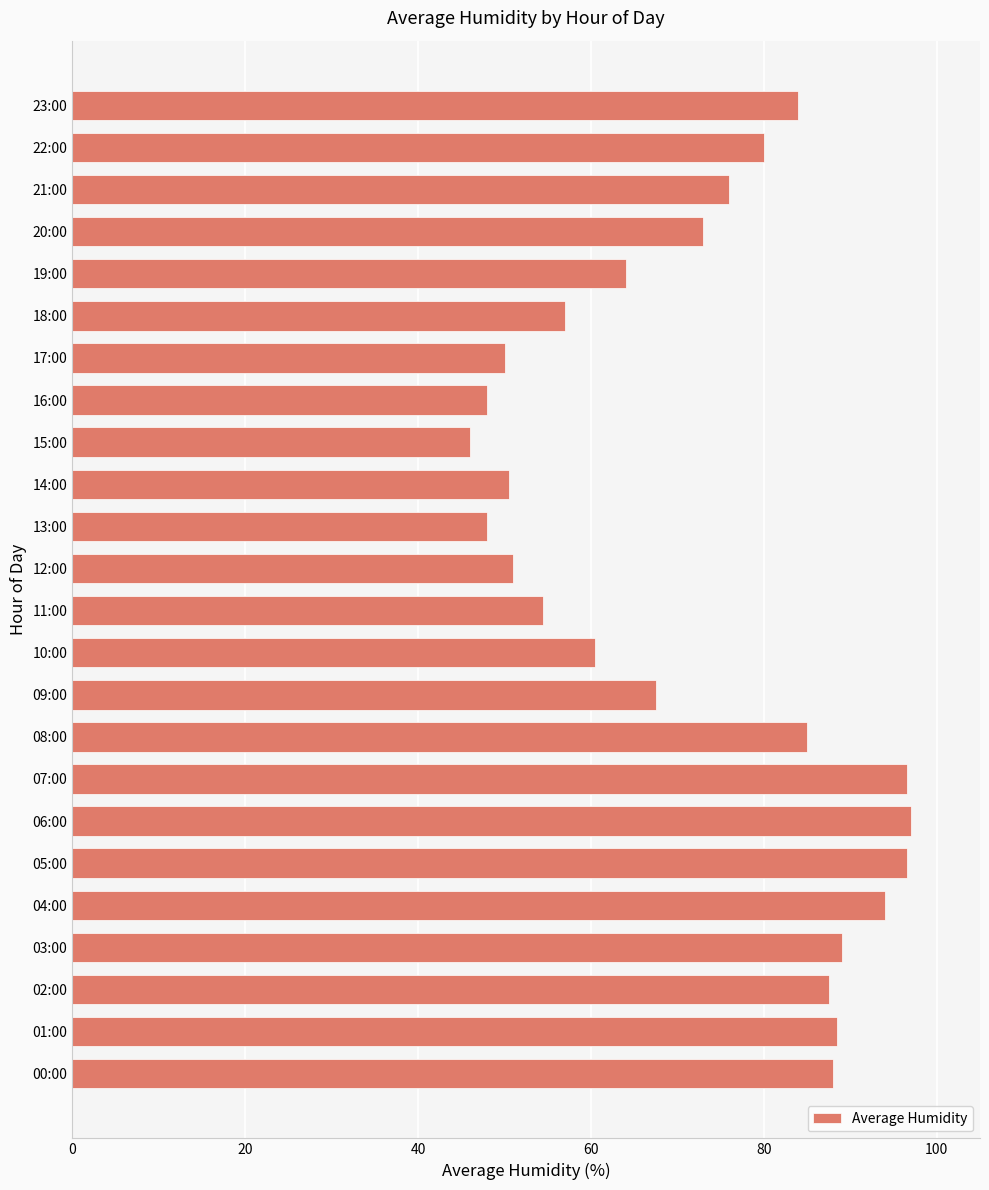

How many values are below 76?

12